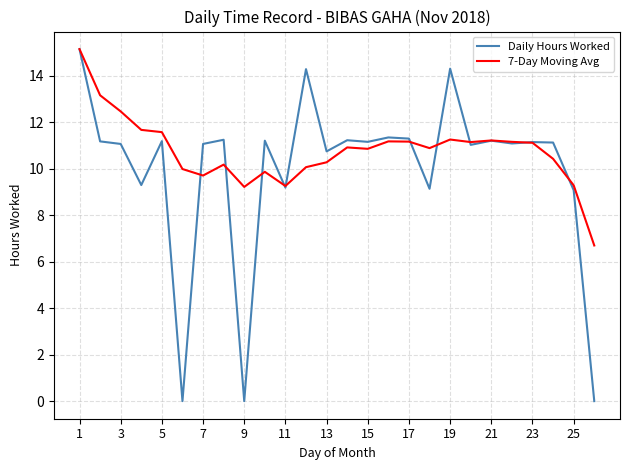

Which series has the largest total across all categories?

7-Day Moving Avg